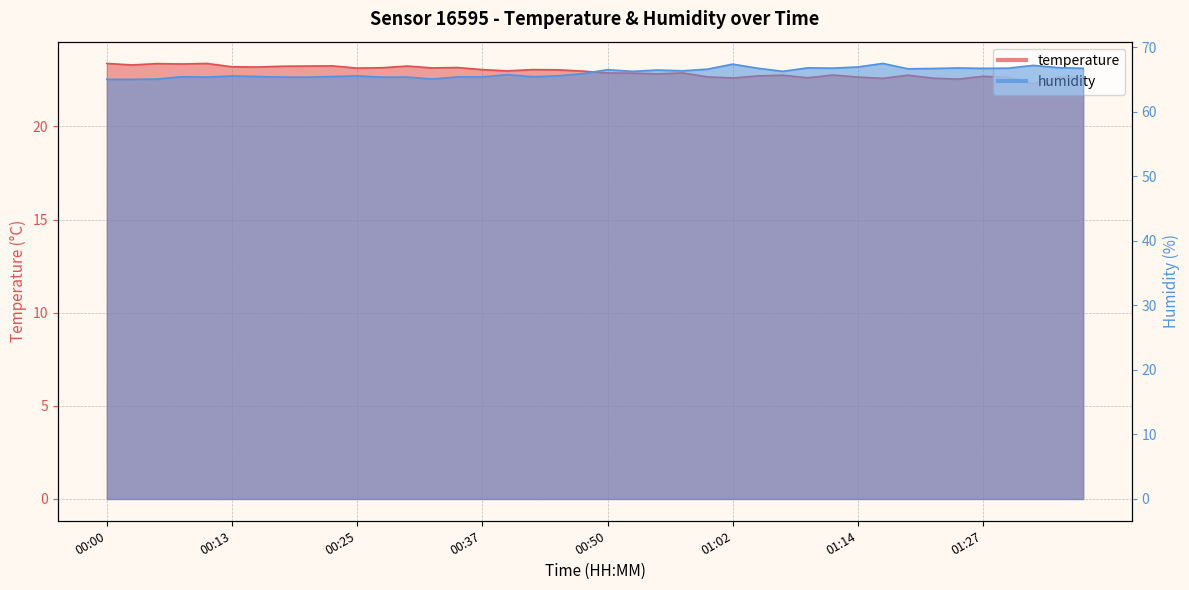

True or false: temperature and humidity cross at least once.

False